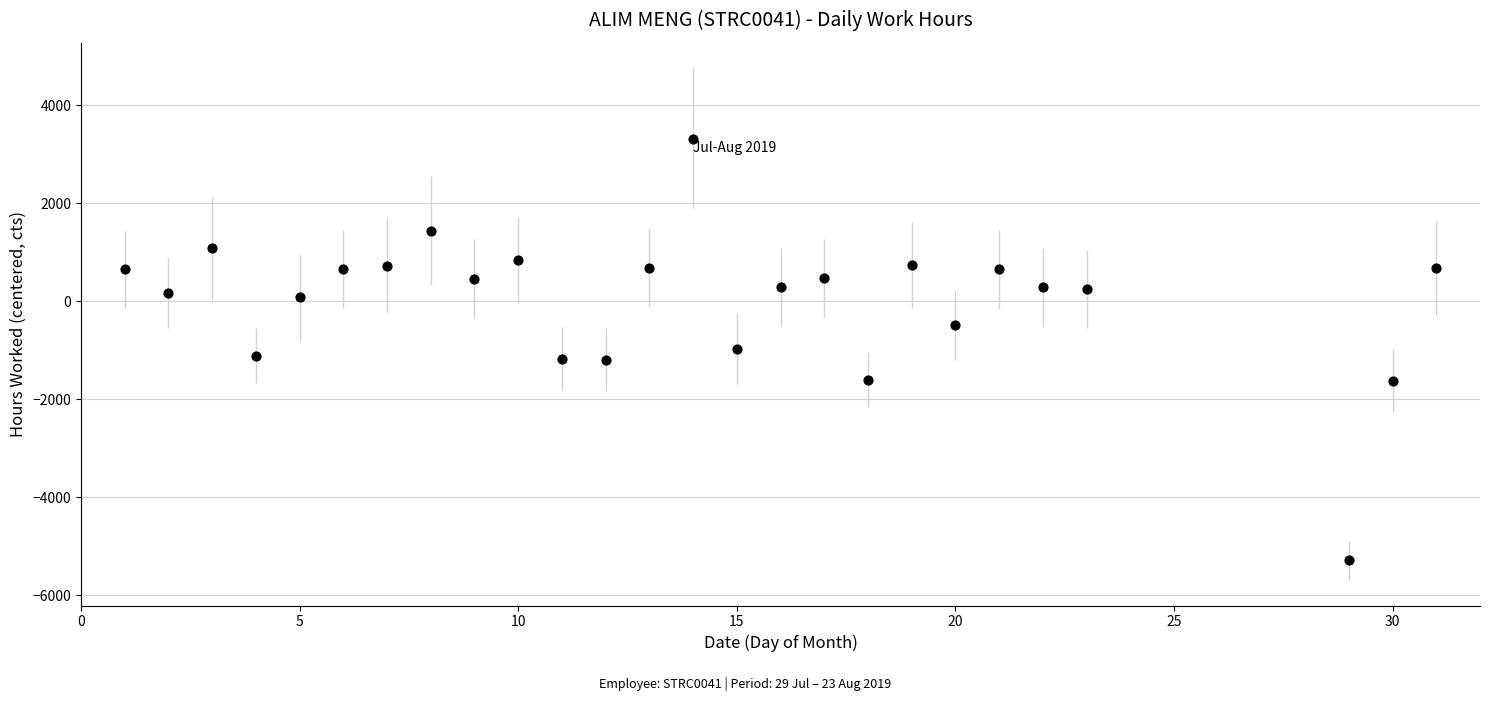

What is the range of X values (max minus min)?

30.0